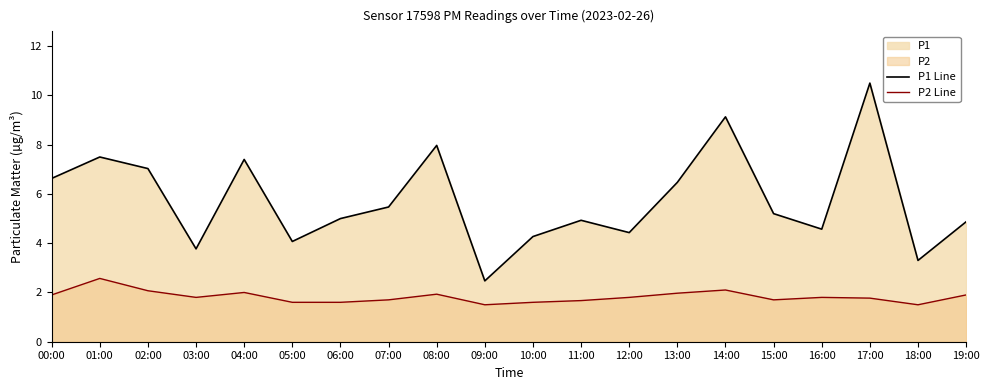

At how many categories does at least one series exceed 4?

17